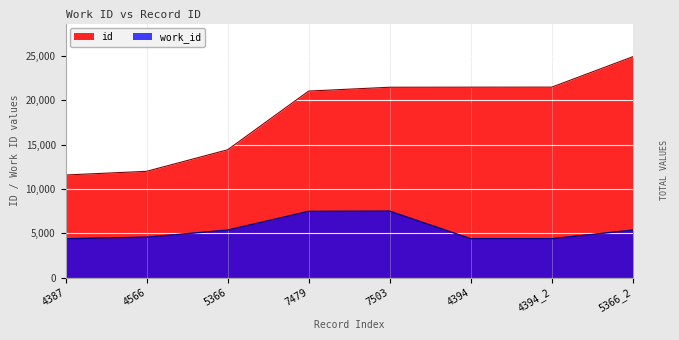

Reading left to right, what are all the values shown in this chart?

id: 11581	11996	14425	21050	21481	21490	21494	24927
work_id: 4387	4566	5366	7479	7503	4394	4394	5366